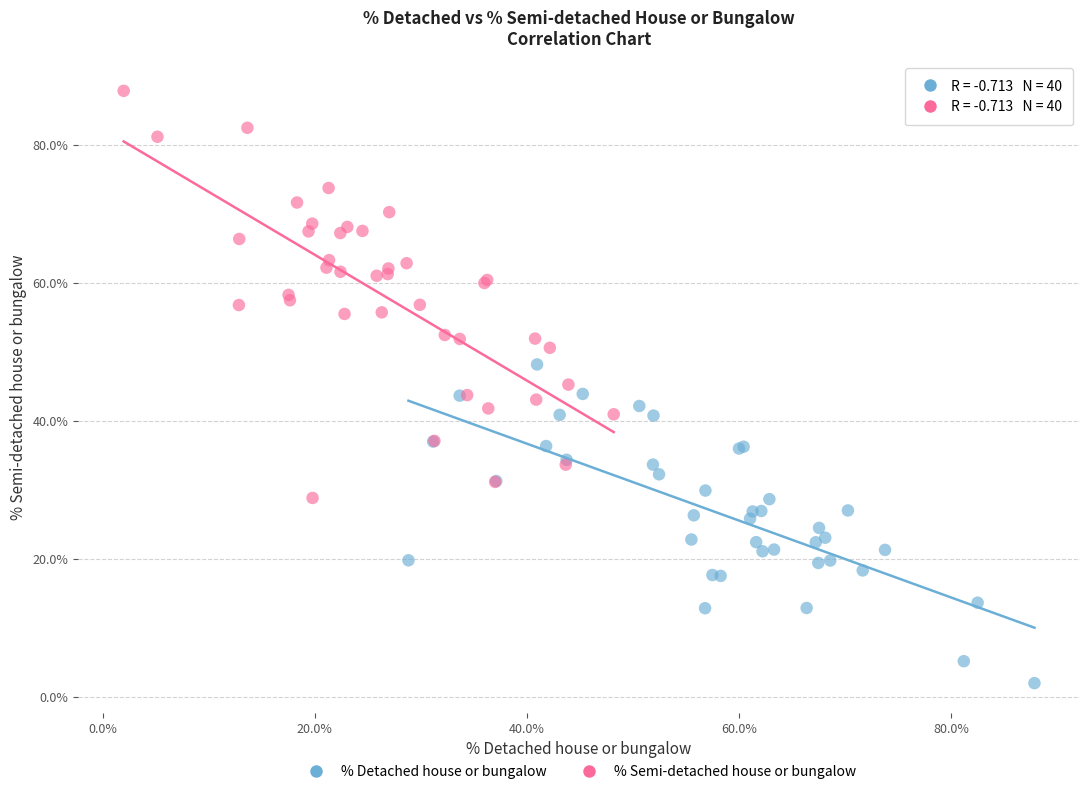

Which series reaches the minimum Y coordinate?

% Detached house or bungalow